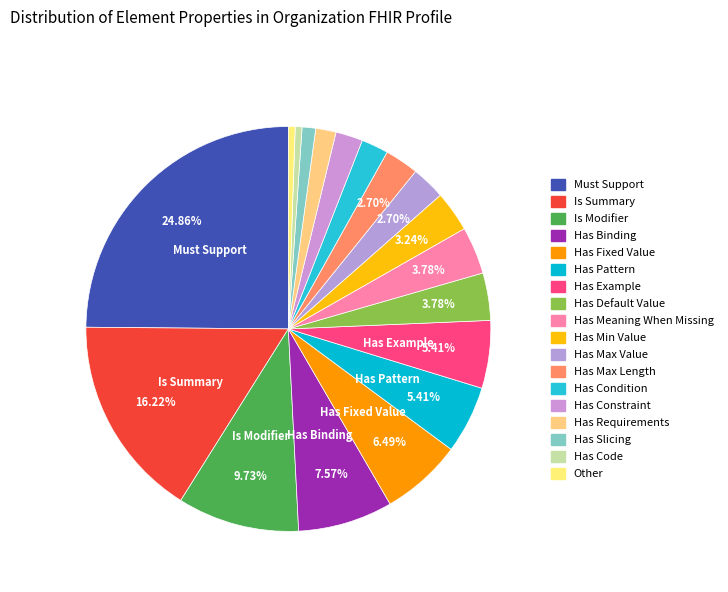

Rank the categories by value from lowest to highest.

Has Code, Other, Has Slicing, Has Requirements, Has Condition, Has Constraint, Has Max Value, Has Max Length, Has Min Value, Has Default Value, Has Meaning When Missing, Has Pattern, Has Example, Has Fixed Value, Has Binding, Is Modifier, Is Summary, Must Support